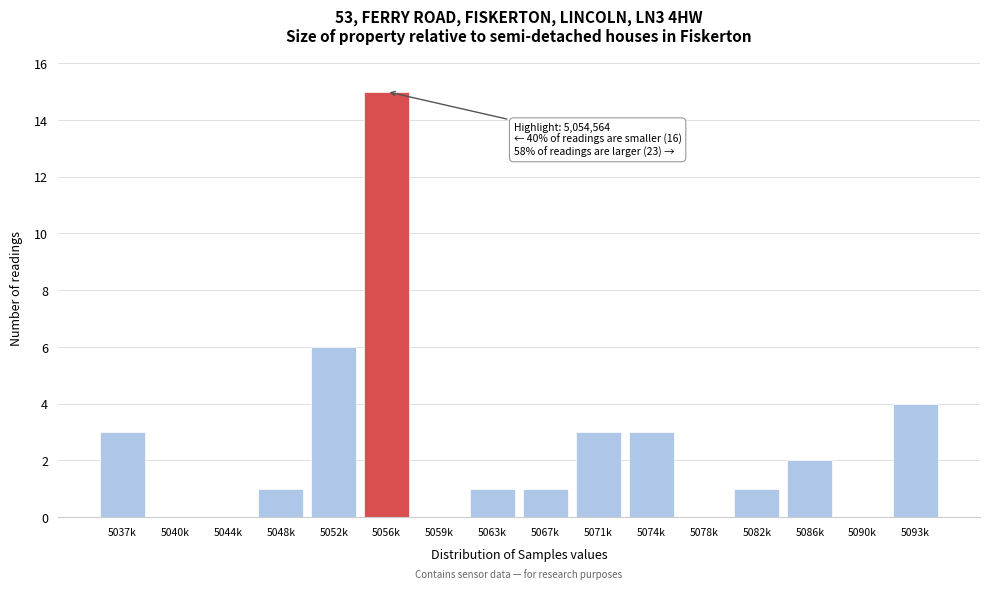

Reading right to left, extract all data points from this chart.

5093k=4	5090k=0	5086k=2	5082k=1	5078k=0	5074k=3	5071k=3	5067k=1	5063k=1	5059k=0	5056k=15	5052k=6	5048k=1	5044k=0	5040k=0	5037k=3